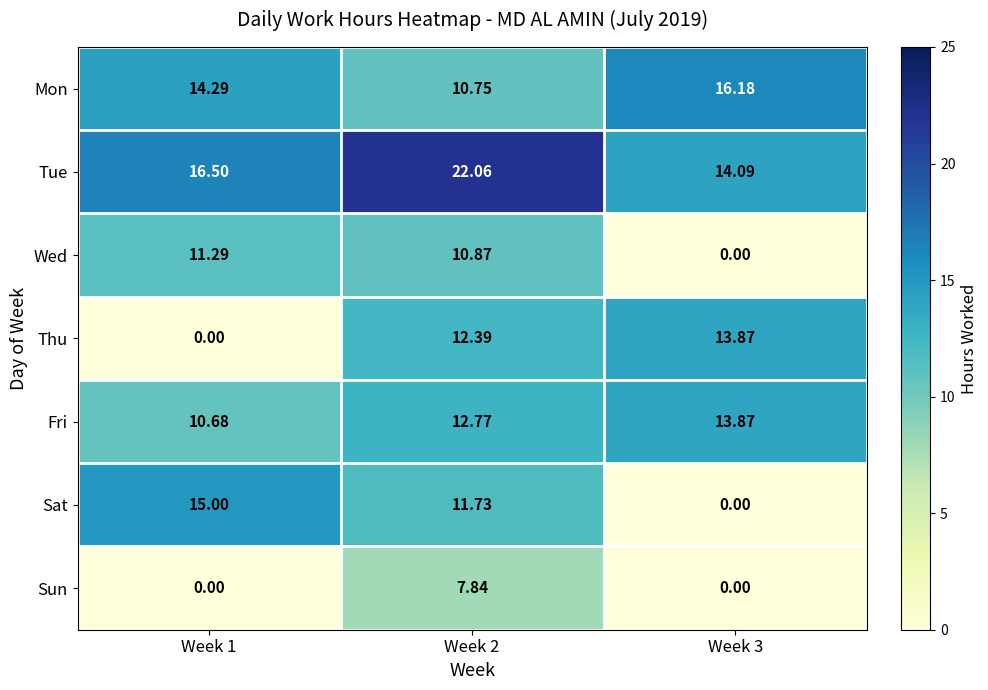

Which series has the widest spread of values?

Sat